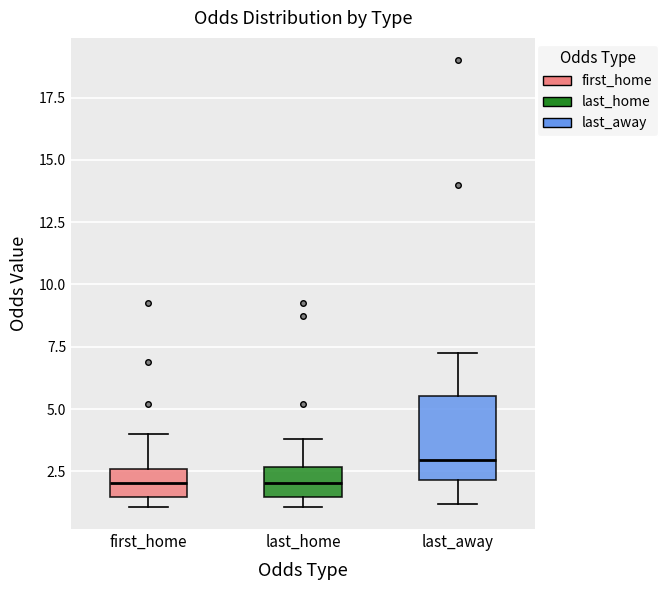

Where is the upper edge of the box for first_home on the y-axis? The values are not printed on the chart, so give them approximately, as read against the axis.

2.5